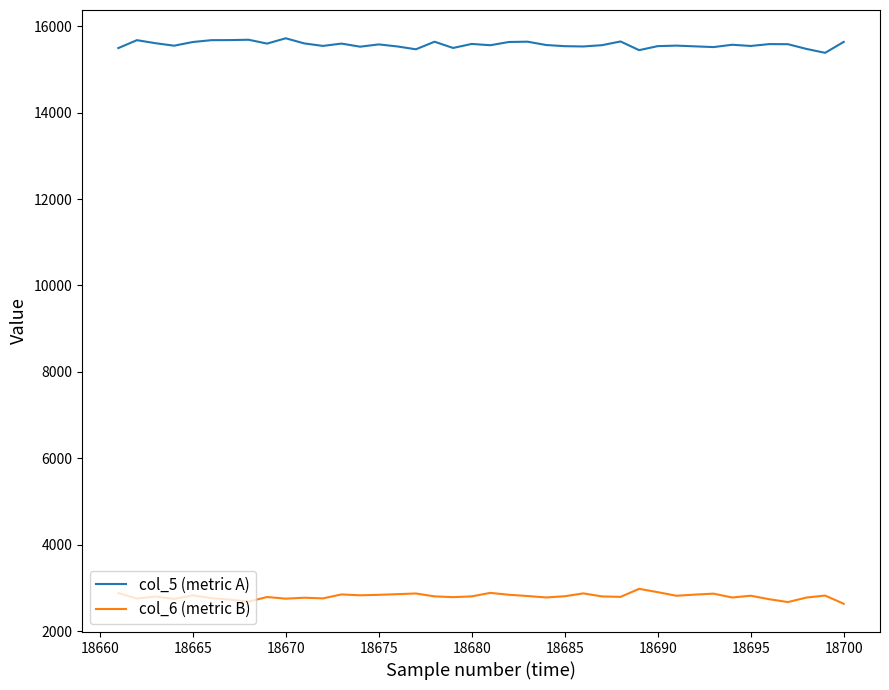

List the series in order of their peak value, lowest first.

col_6 (metric B), col_5 (metric A)